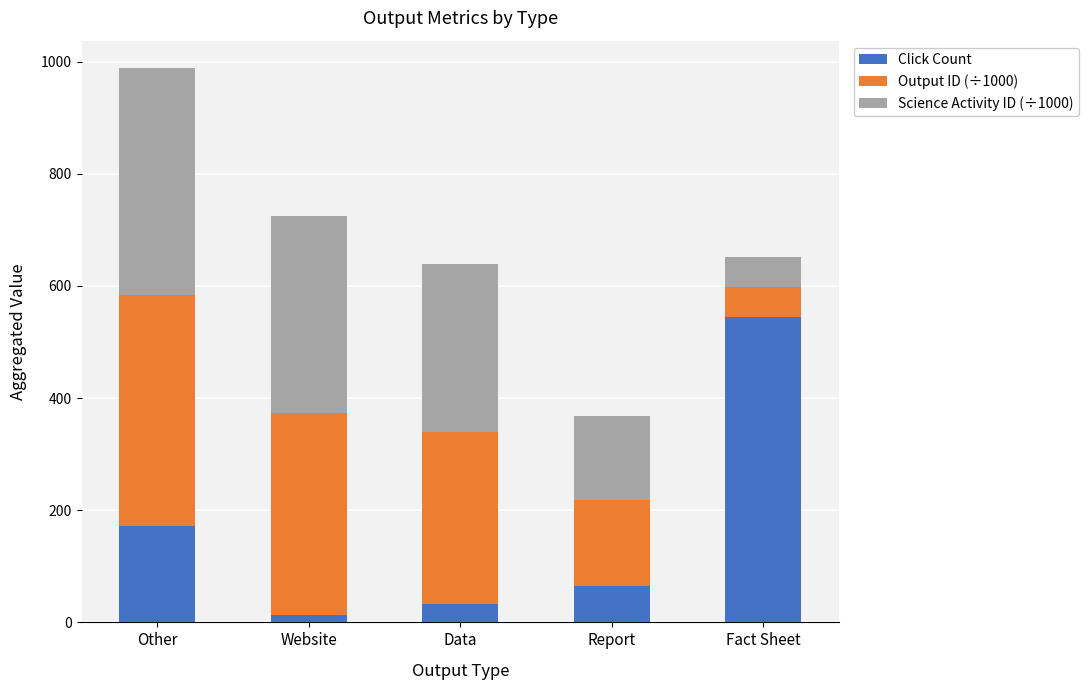

What is the difference between the second highest and minimum values in the Click Count series?

158